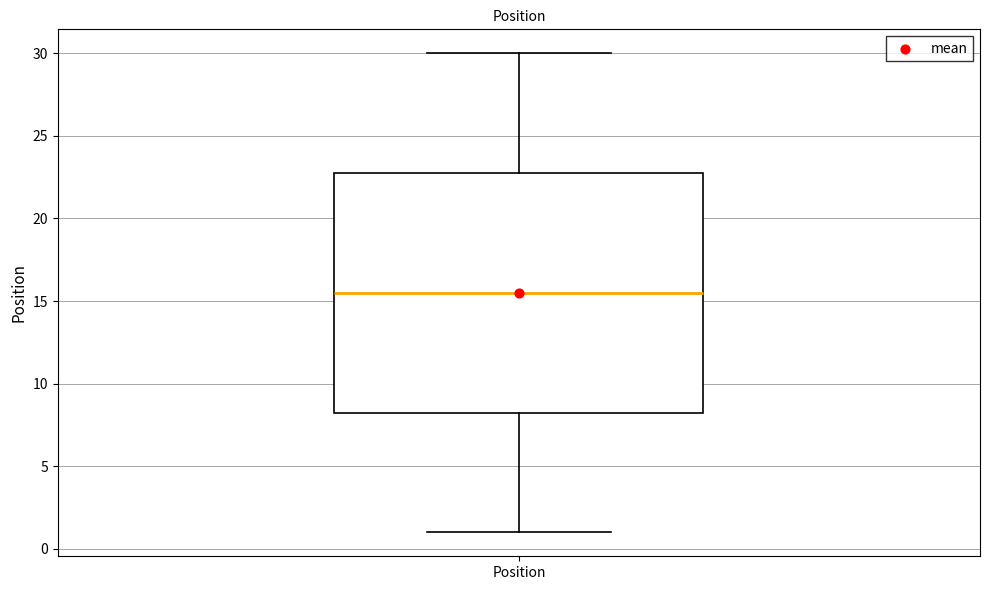

Transcribe this box plot: give where the median line is, the range the box spans, and where the two whiskers end, as read against the y-axis. The values are not printed on the chart, so give them approximately, as read against the axis.

median 15.5, box 8.5 to 23.0, whiskers 1.0 to 30.0